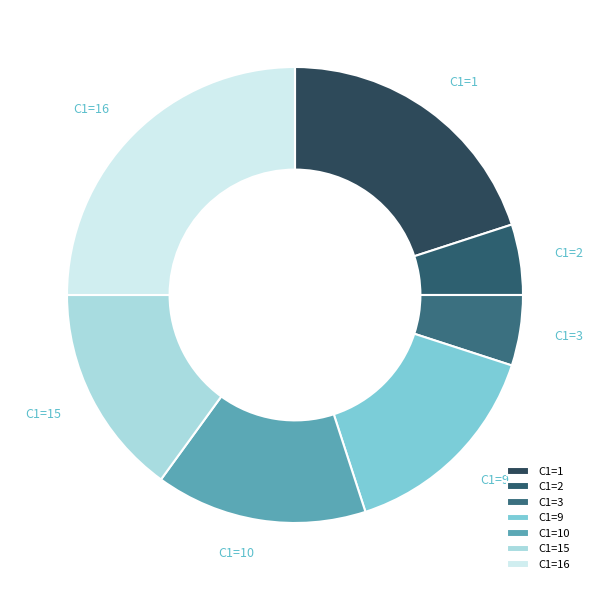

Is there a majority slice in this chart?

No